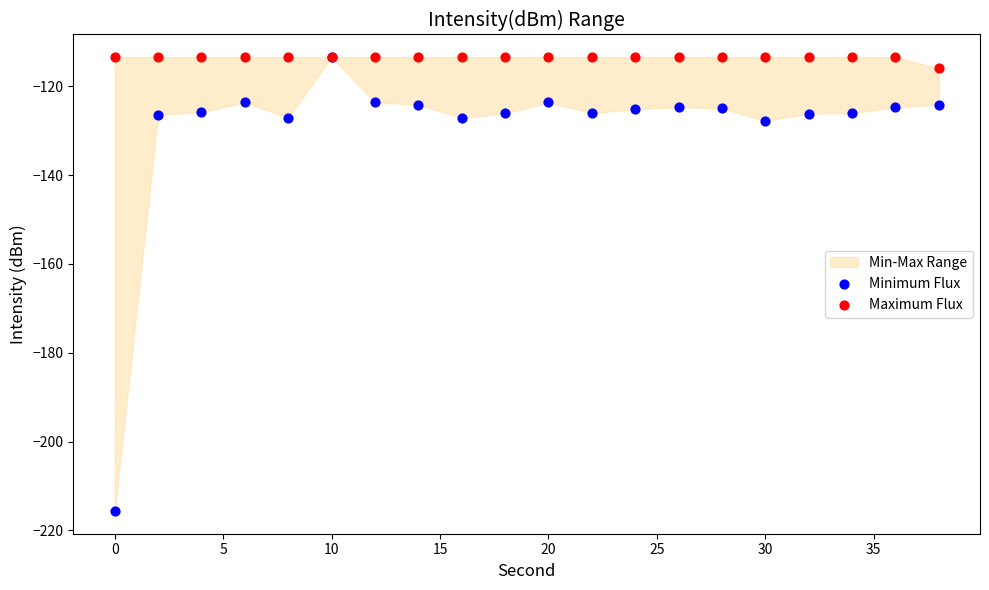

What are all the series names shown in the legend?

Minimum Flux, Maximum Flux